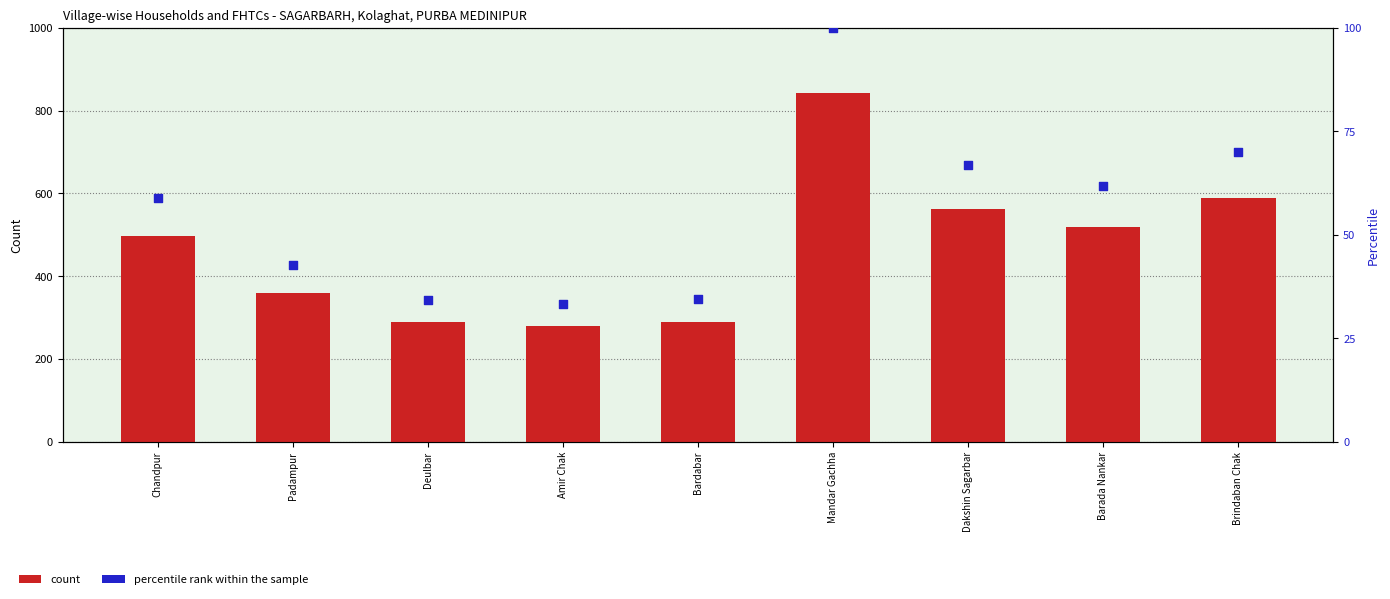

At which category is the sum across all series the highest?

Mandar Gachha